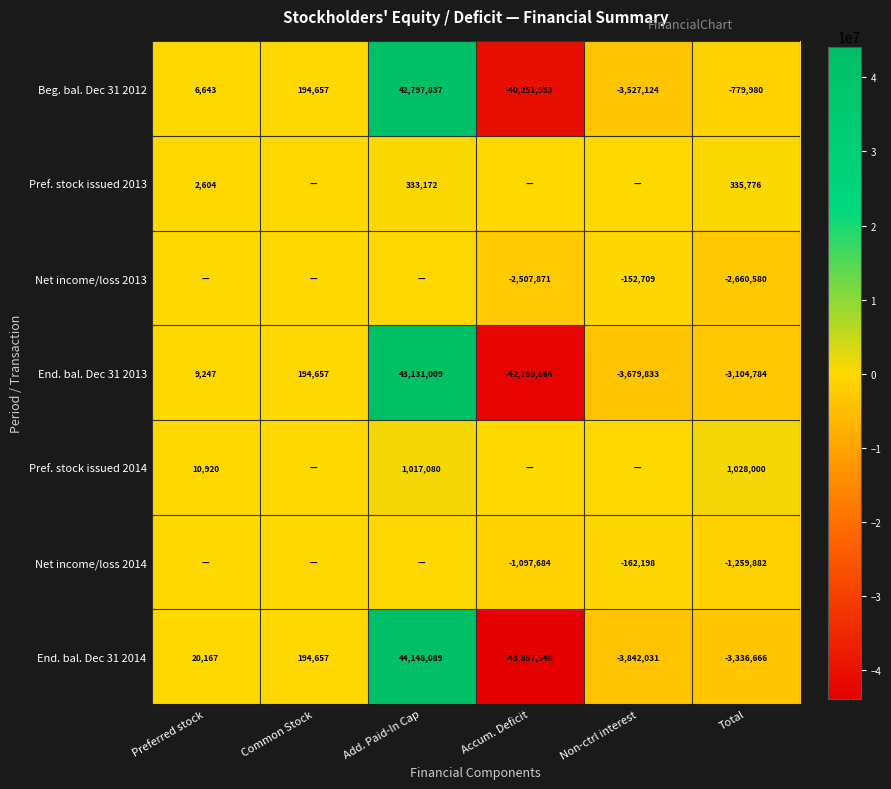

List the labels in order of Beg. bal. Dec 31 2012 value, largest first.

Add. Paid-In Cap, Common Stock, Preferred stock, Total, Non-ctrl interest, Accum. Deficit